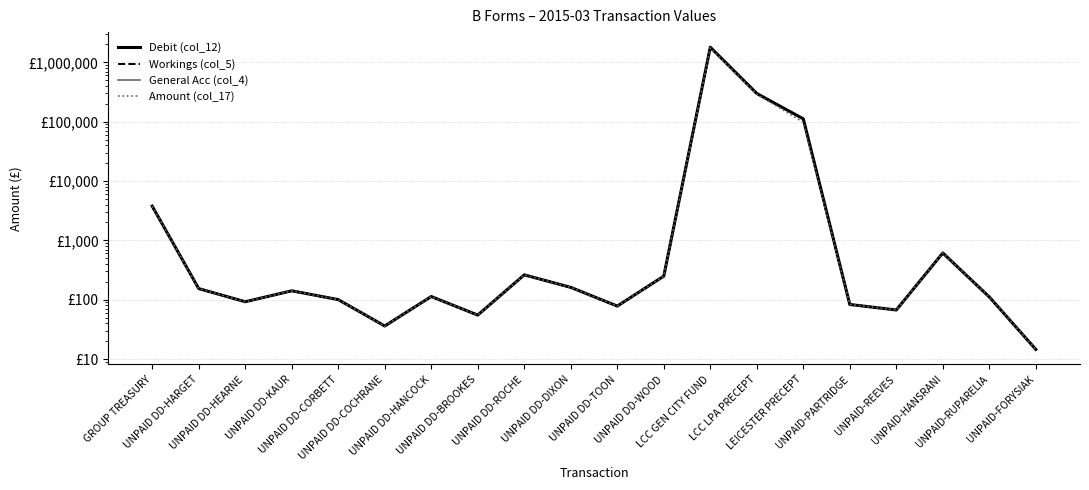

What is the spread (max minus min) of values at UNPAID DD-KAUR?

141.0